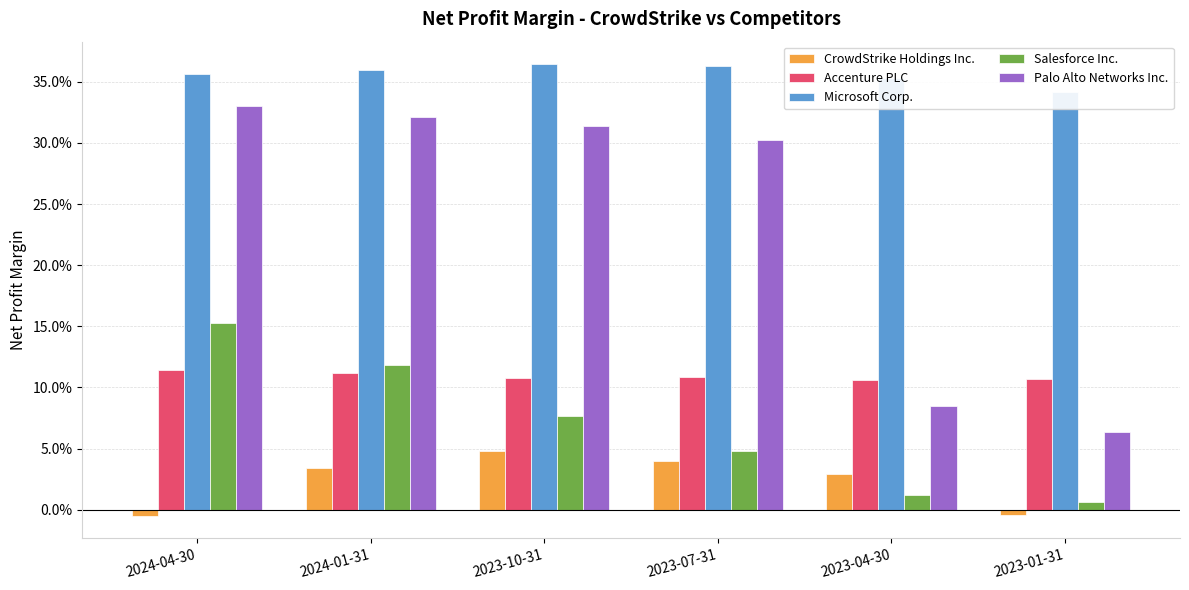

At which label does CrowdStrike Holdings Inc. first exceed 0?

2024-01-31